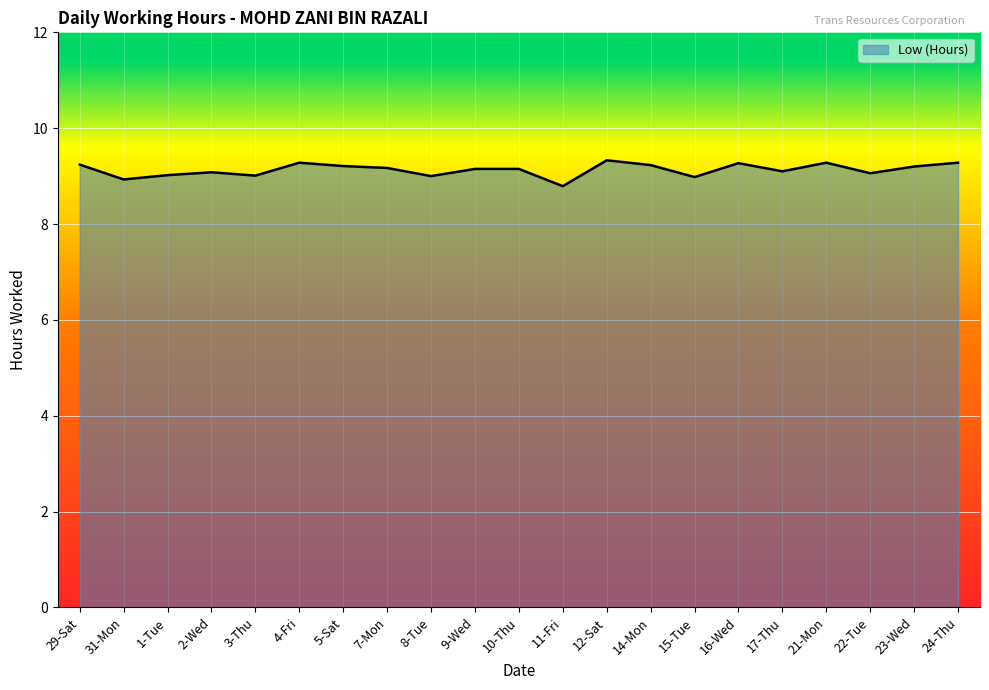

Approximately how many times larger is the value at 24-Thu compared to 10-Thu?

1.0